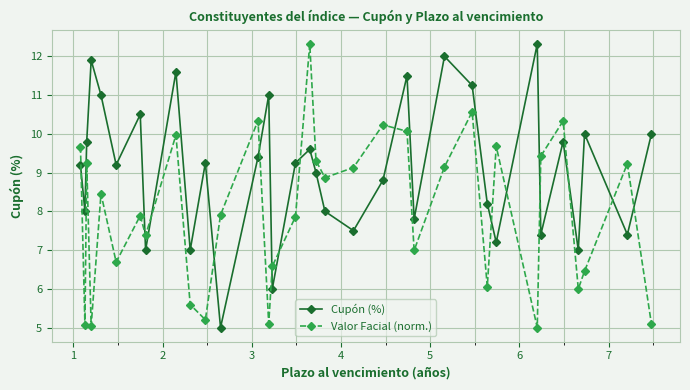

How many interior local peaks does the Cupón (%) series have?

11